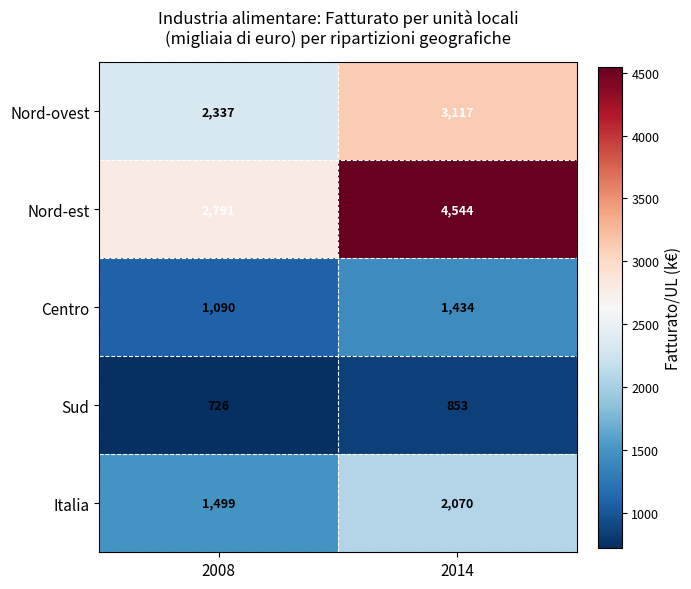

What is the smallest value displayed?

726